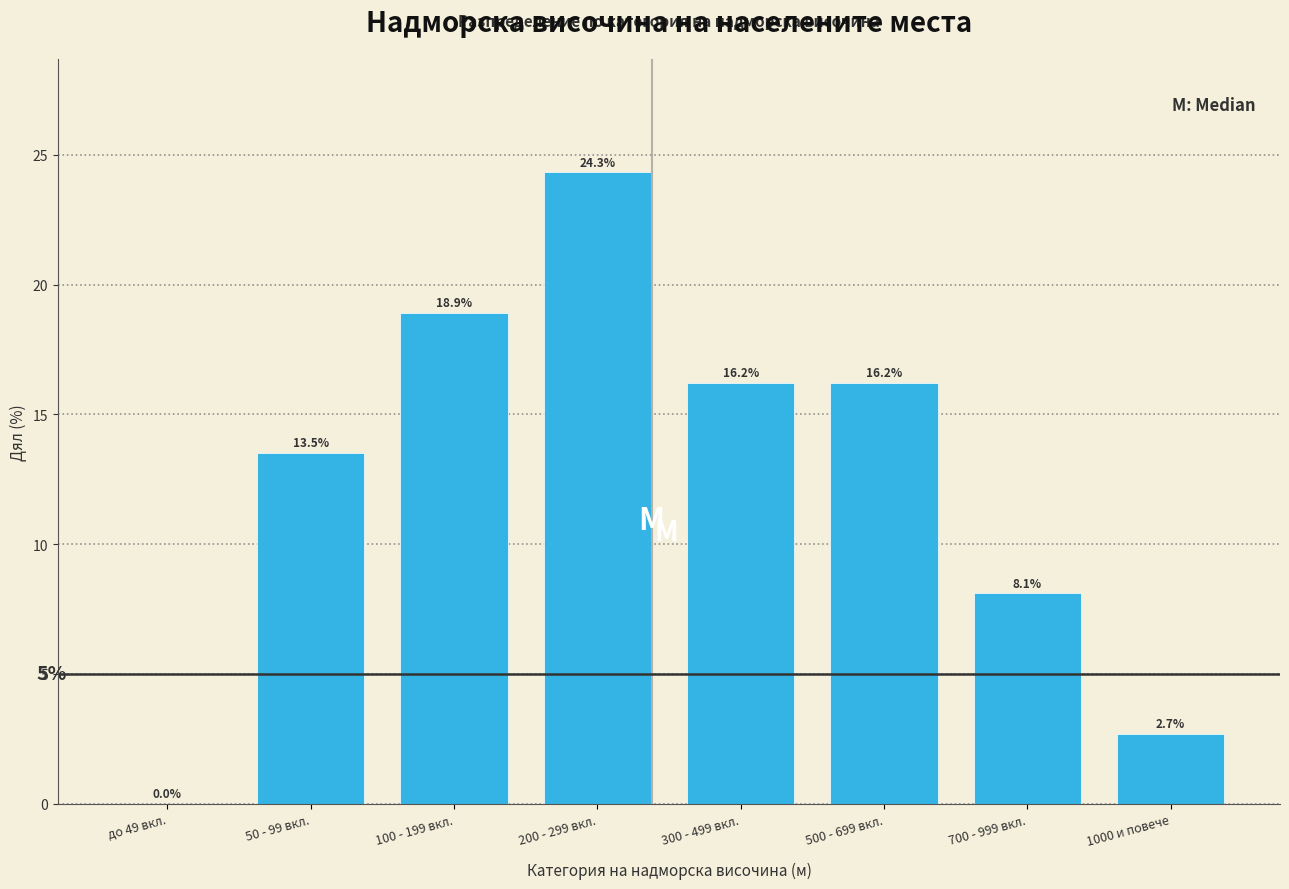

Reading right to left, what are all the values shown in this chart?

1000 и повече=2.7	700 - 999 вкл.=8.1	500 - 699 вкл.=16.2	300 - 499 вкл.=16.2	200 - 299 вкл.=24.3	100 - 199 вкл.=18.9	50 - 99 вкл.=13.5	до 49 вкл.=0.0